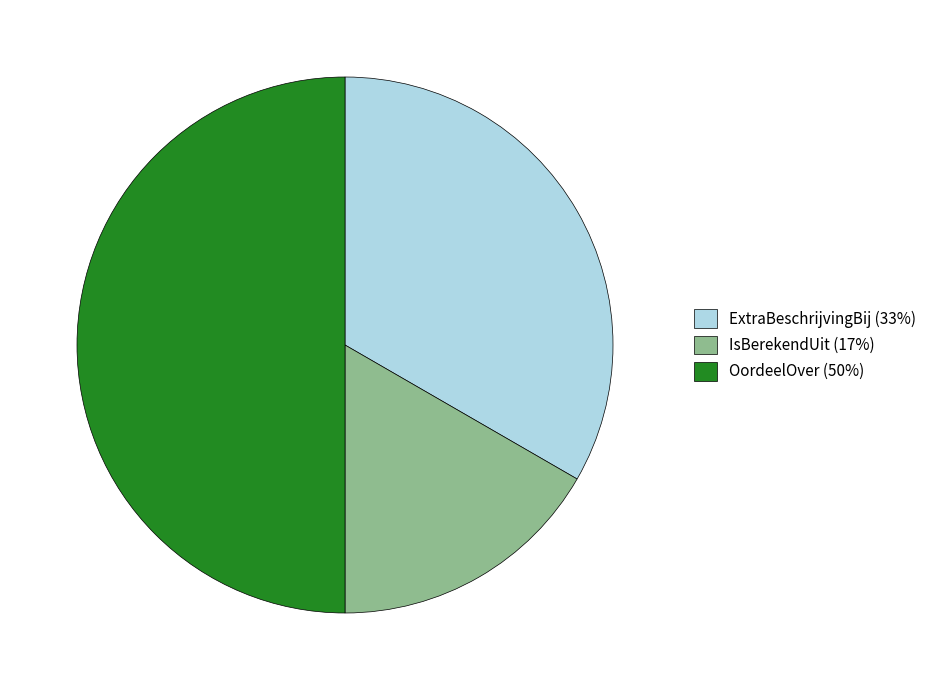

How many segments does this pie chart have?

3